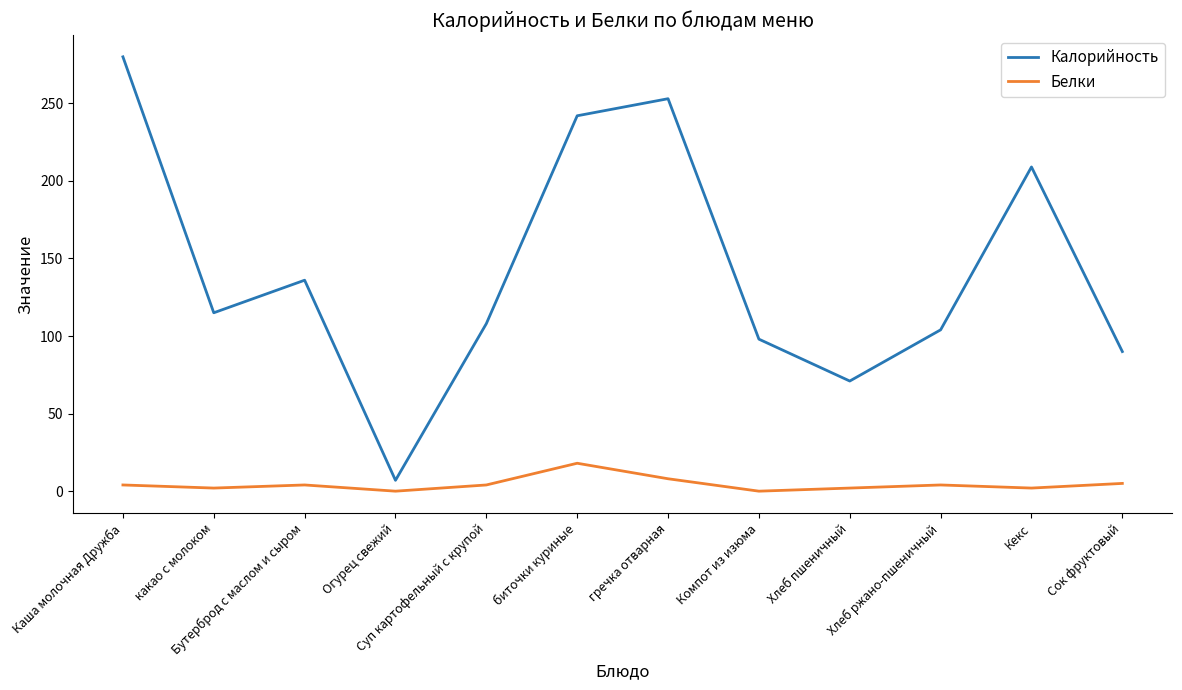

What is the sum of all Калорийность values?

1713